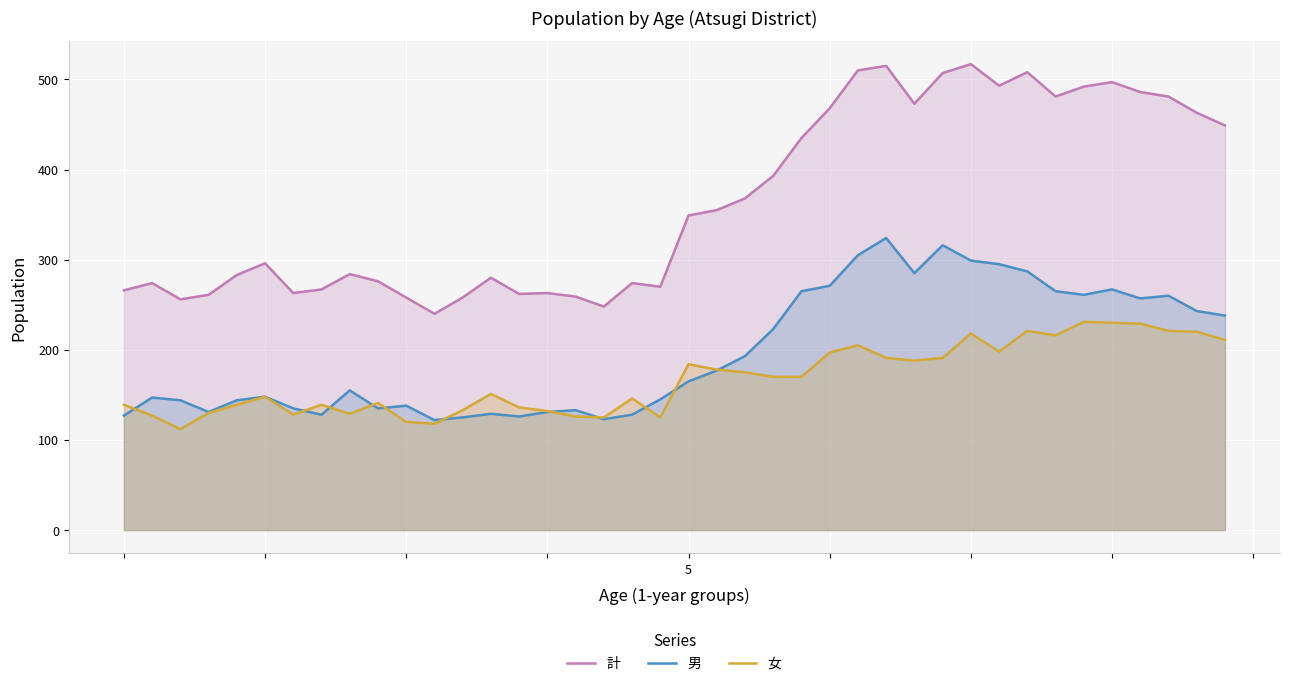

At how many categories does at least one series exceed 130?

40